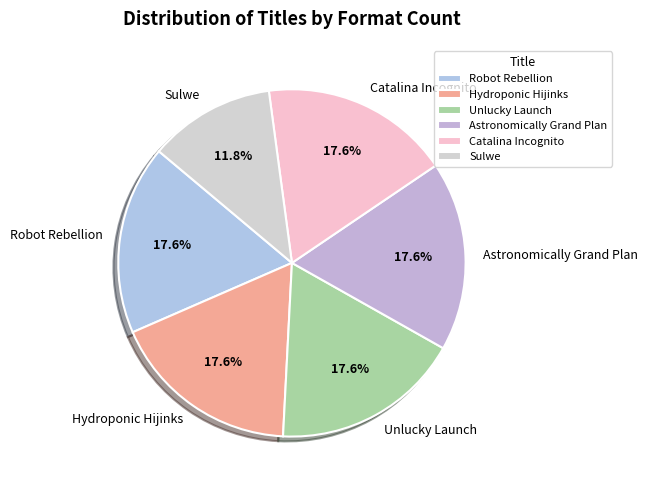

The Unlucky Launch slice represents 23% of the pie. True or false?

False